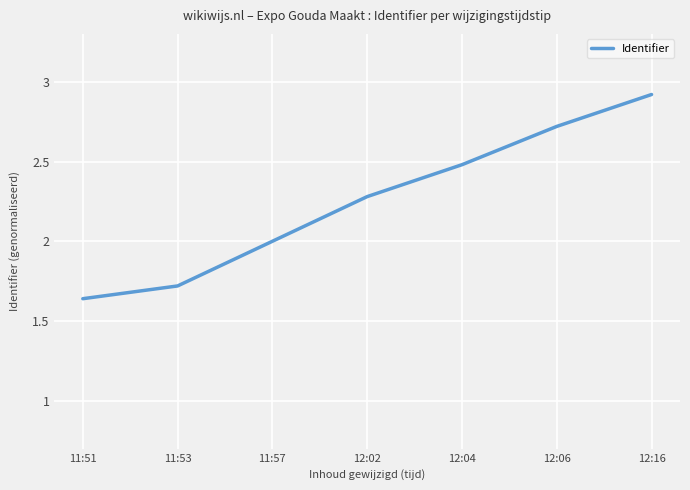

Which label corresponds to the largest value in the chart?

12:16